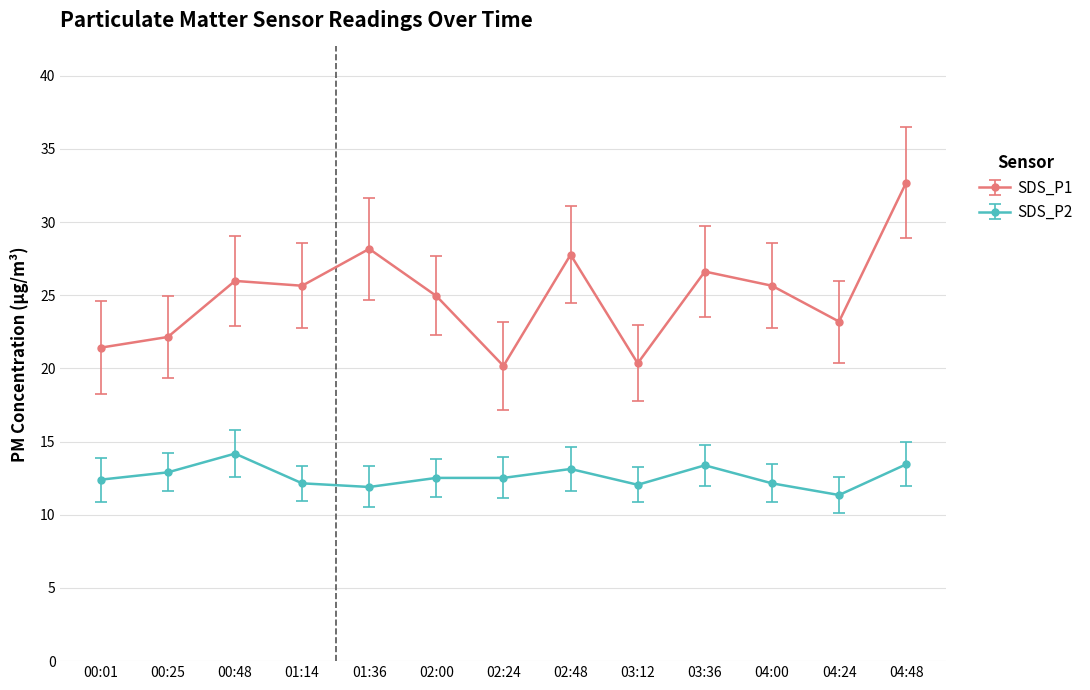

True or false: SDS_P1 has more than 0 interior local peaks.

True